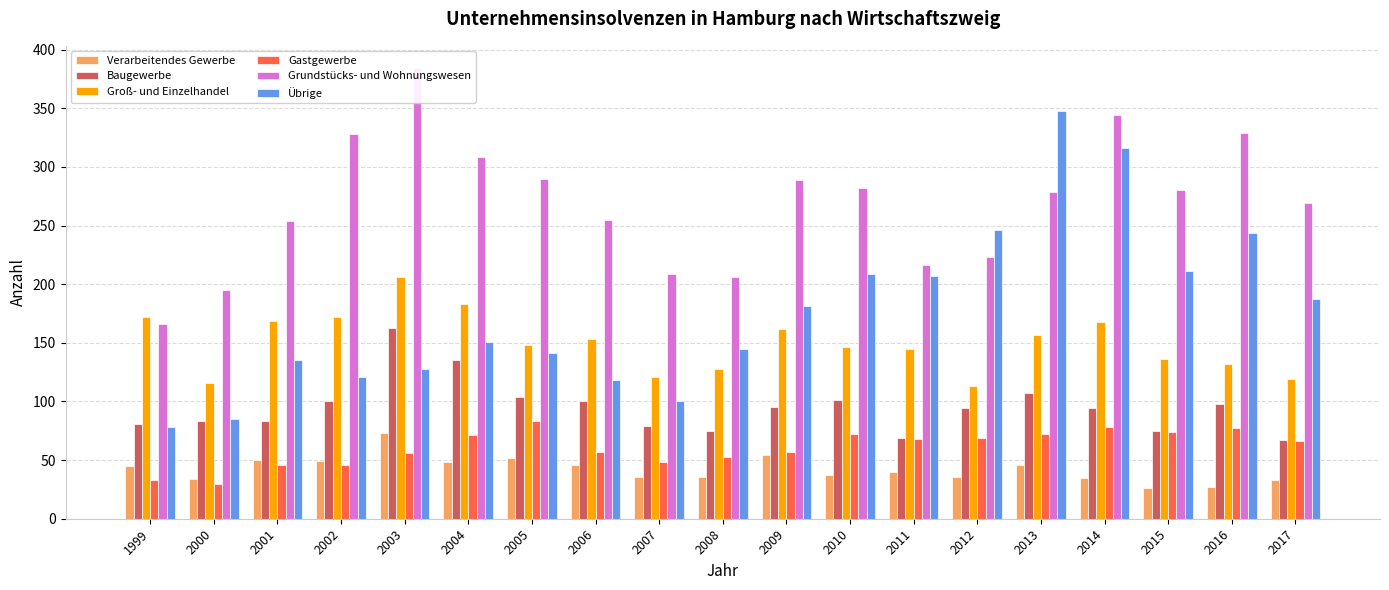

Reading left to right, what are all the values shown in this chart?

Verarbeitendes Gewerbe: 1999=45	2000=34	2001=50	2002=49	2003=73	2004=48	2005=52	2006=46	2007=36	2008=36	2009=54	2010=37	2011=40	2012=36	2013=46	2014=35	2015=26	2016=27	2017=33
Baugewerbe: 1999=81	2000=83	2001=83	2002=100	2003=163	2004=135	2005=104	2006=100	2007=79	2008=75	2009=95	2010=101	2011=69	2012=94	2013=107	2014=94	2015=75	2016=98	2017=67
Groß- und Einzelhandel: 1999=172	2000=116	2001=169	2002=172	2003=206	2004=183	2005=148	2006=153	2007=121	2008=128	2009=162	2010=146	2011=145	2012=113	2013=157	2014=168	2015=136	2016=132	2017=119
Gastgewerbe: 1999=33	2000=30	2001=46	2002=46	2003=56	2004=71	2005=83	2006=57	2007=48	2008=53	2009=57	2010=72	2011=68	2012=69	2013=72	2014=78	2015=74	2016=77	2017=66
Grundstücks- und Wohnungswesen: 1999=166	2000=195	2001=254	2002=328	2003=384	2004=308	2005=290	2006=255	2007=209	2008=206	2009=289	2010=282	2011=216	2012=223	2013=279	2014=344	2015=280	2016=329	2017=269
Übrige: 1999=78	2000=85	2001=135	2002=121	2003=128	2004=151	2005=141	2006=118	2007=100	2008=145	2009=181	2010=209	2011=207	2012=246	2013=348	2014=316	2015=211	2016=244	2017=187